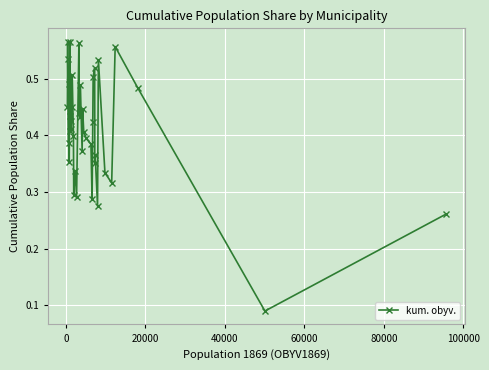

True or false: there are more than 2 points higher than both neighbors.

True